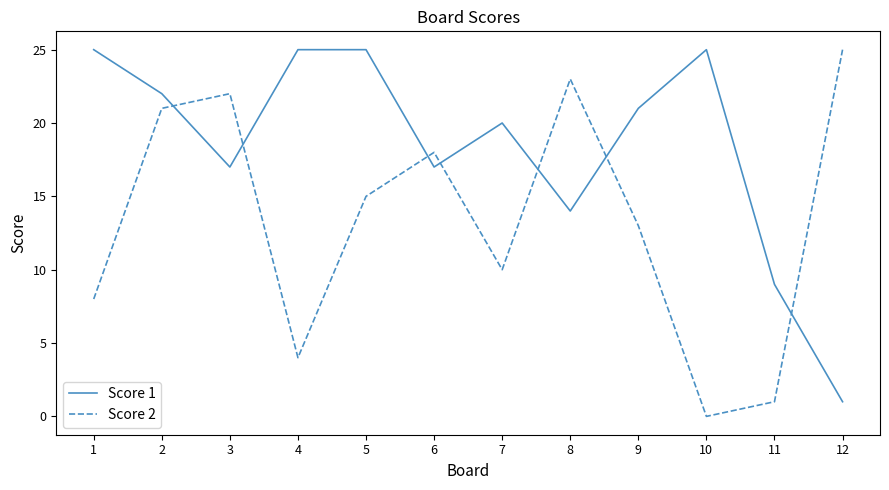

The Score 1 series shows 10 at 1. True or false?

False